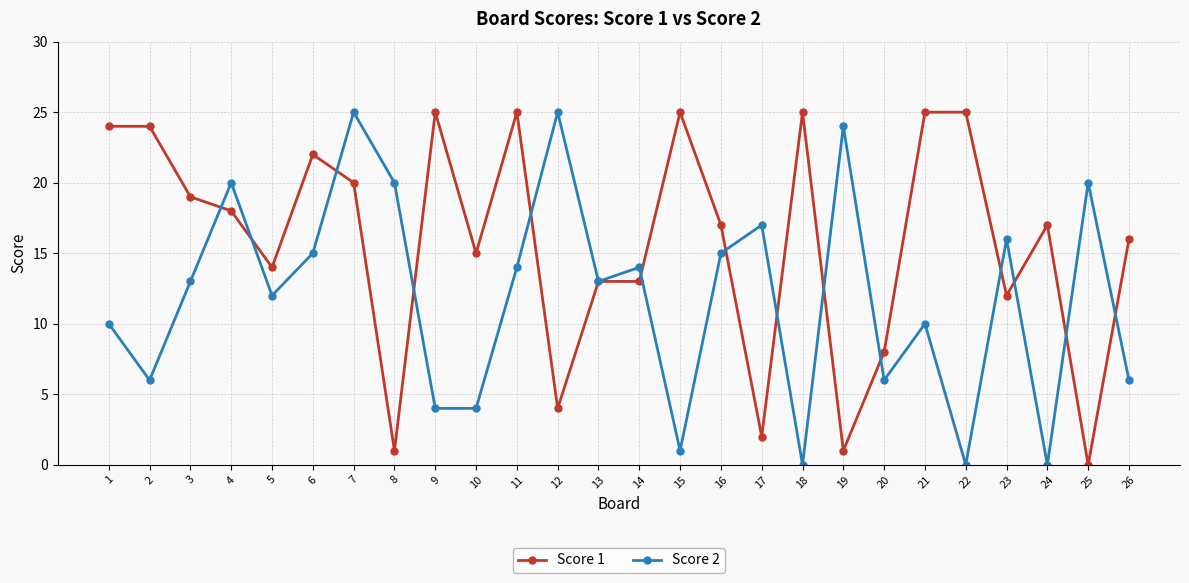

Is this an area chart (filled region under the line)?

No